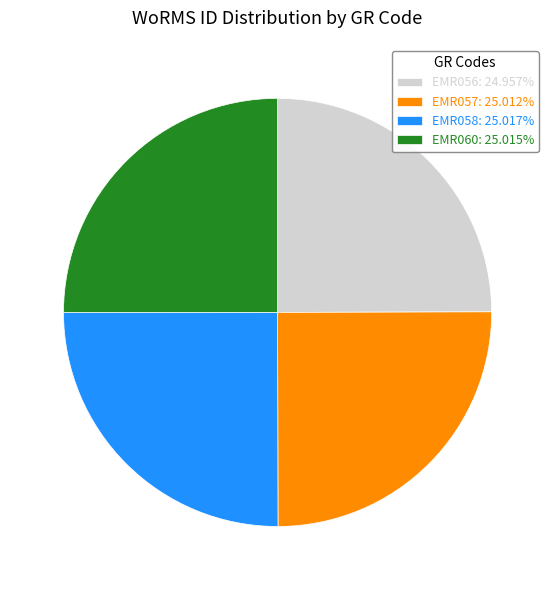

Does EMR057: 25.012% represent more than half of the total?

No